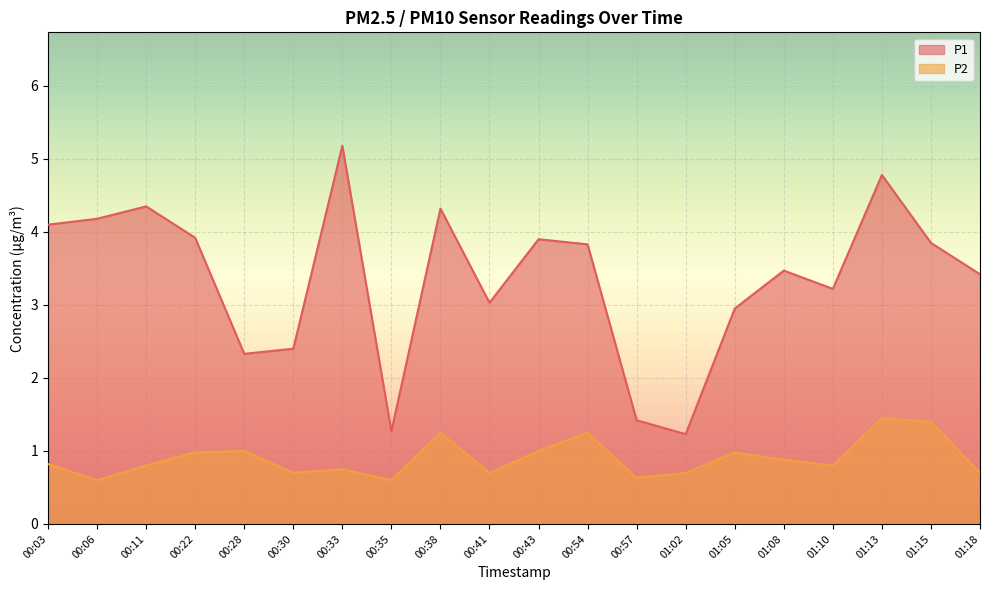

List the labels in order of P2 value, largest first.

01:13, 01:15, 00:38, 00:54, 00:28, 00:43, 00:22, 01:05, 01:08, 00:03, 00:11, 01:10, 00:33, 00:30, 00:41, 01:02, 01:18, 00:57, 00:06, 00:35